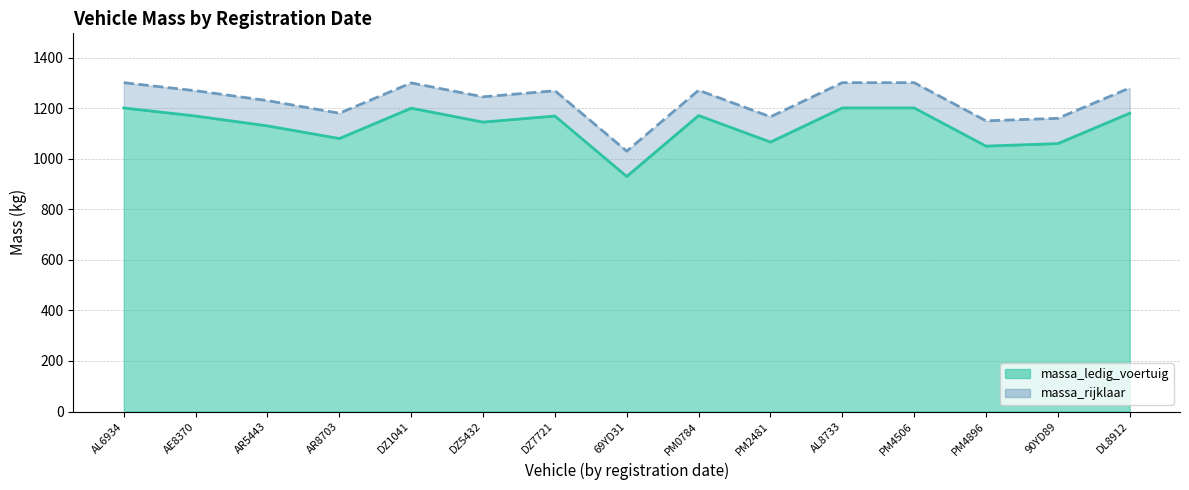

True or false: massa_rijklaar (line) and massa_ledig_voertuig (line) cross at least once.

False